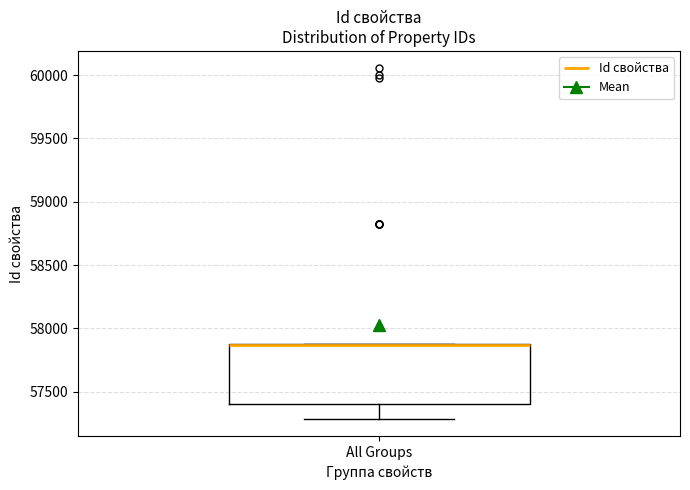

Where is the lower edge of the box for All Groups on the y-axis? The values are not printed on the chart, so give them approximately, as read against the axis.

57400